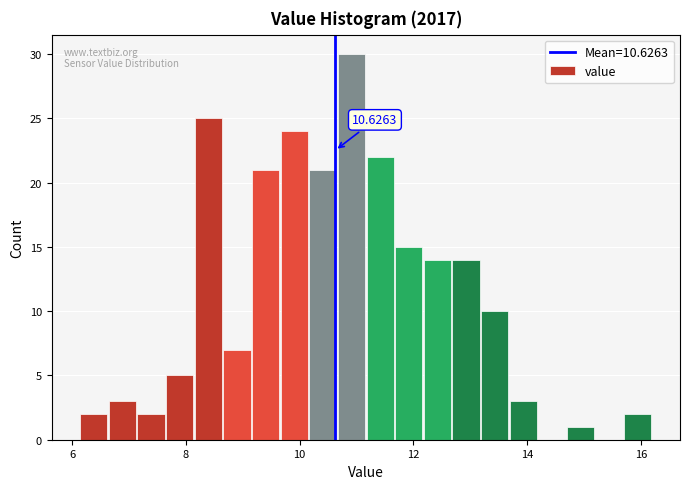

Around what value on the x-axis is the tallest bar? Give the approximate position of its centre, as read against the axis.

11.0